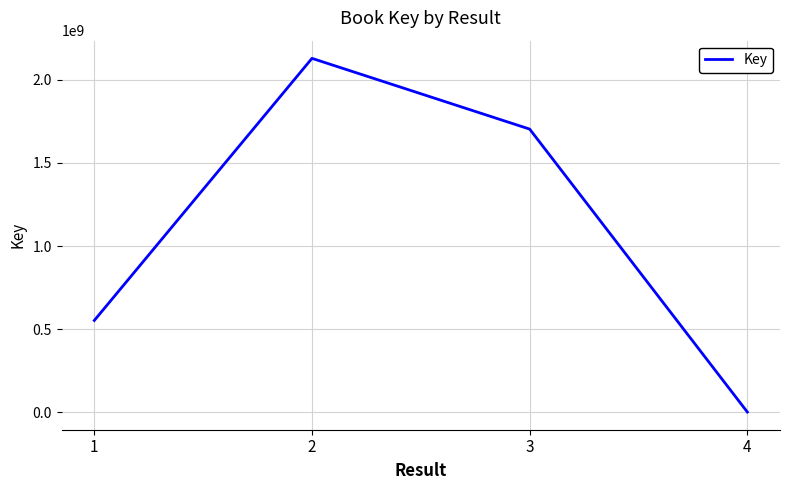

Where is the first local maximum?

2